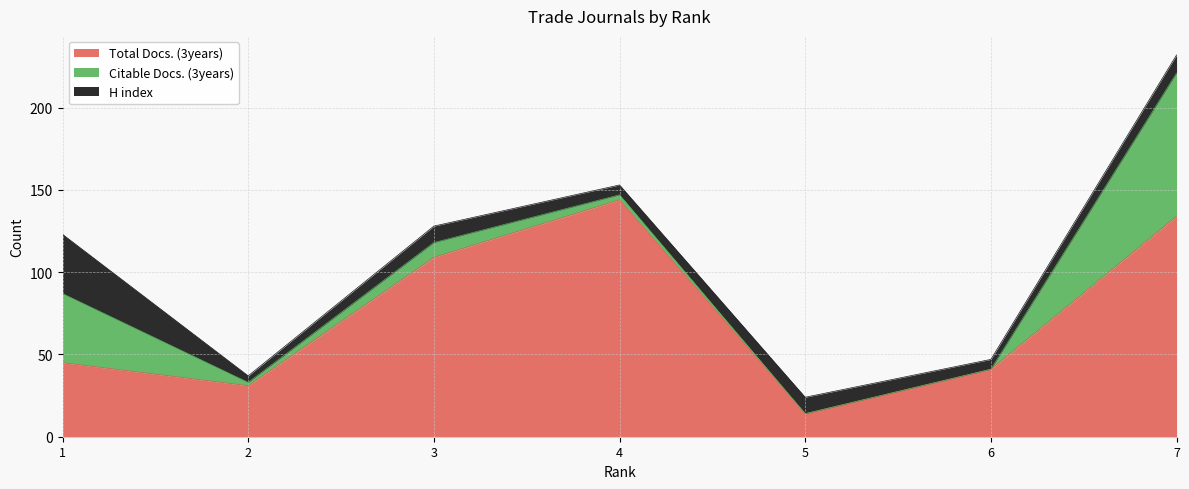

Which has a higher value, 1 or 6?

1